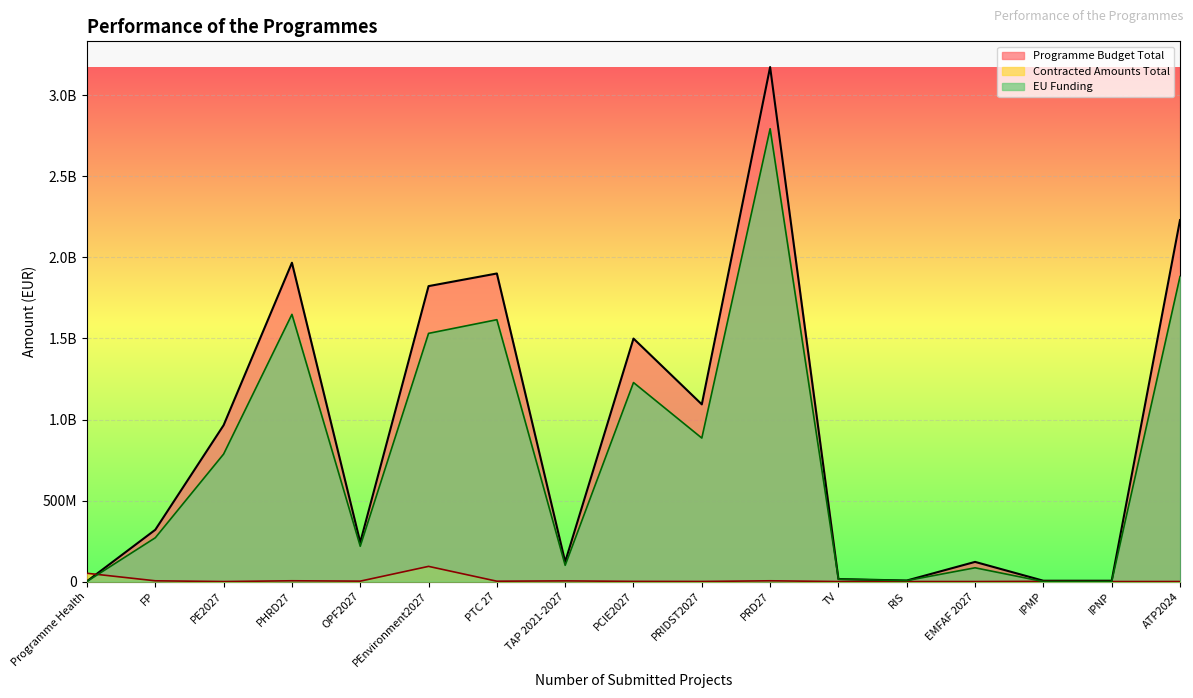

At which label does Programme Budget Total first exceed 319625584?

FP